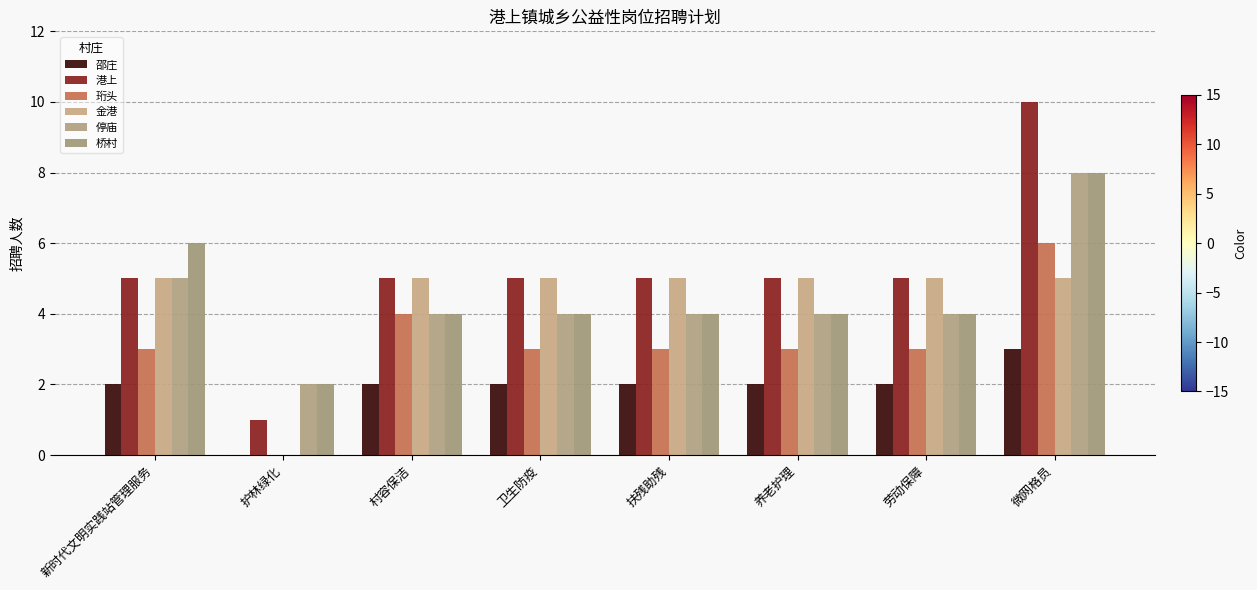

The 停庙 series shows 6 at 卫生防疫. True or false?

False